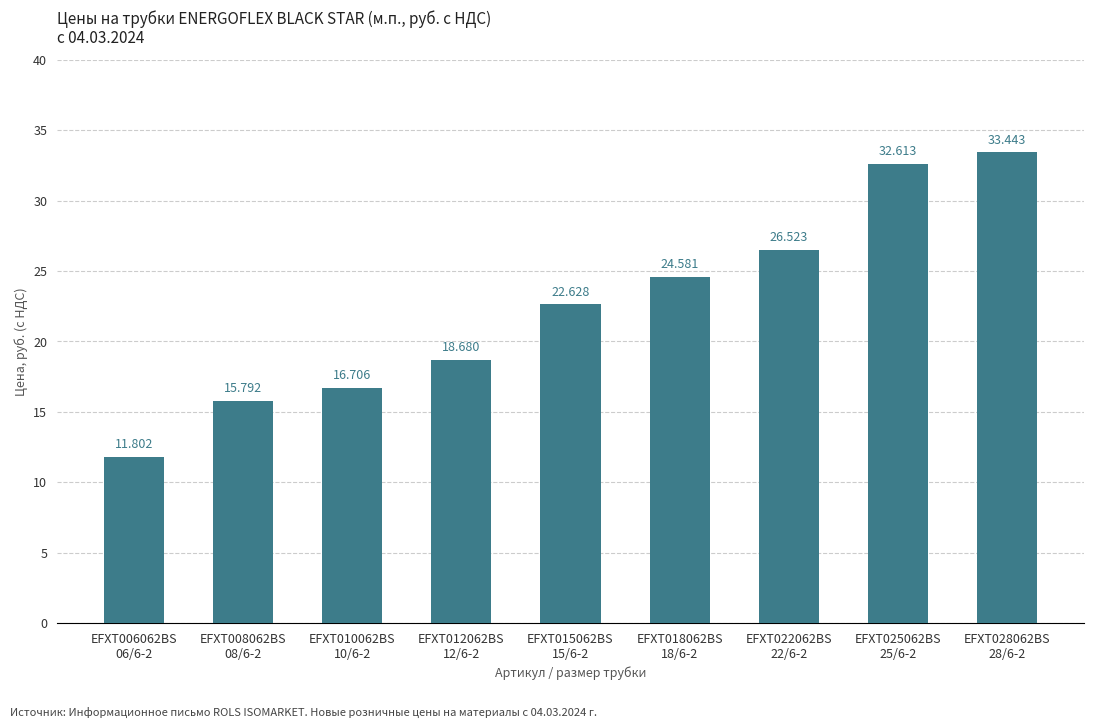

Reading right to left, what are all the values shown in this chart?

33.4	32.6	26.5	24.6	22.6	18.7	16.7	15.8	11.8